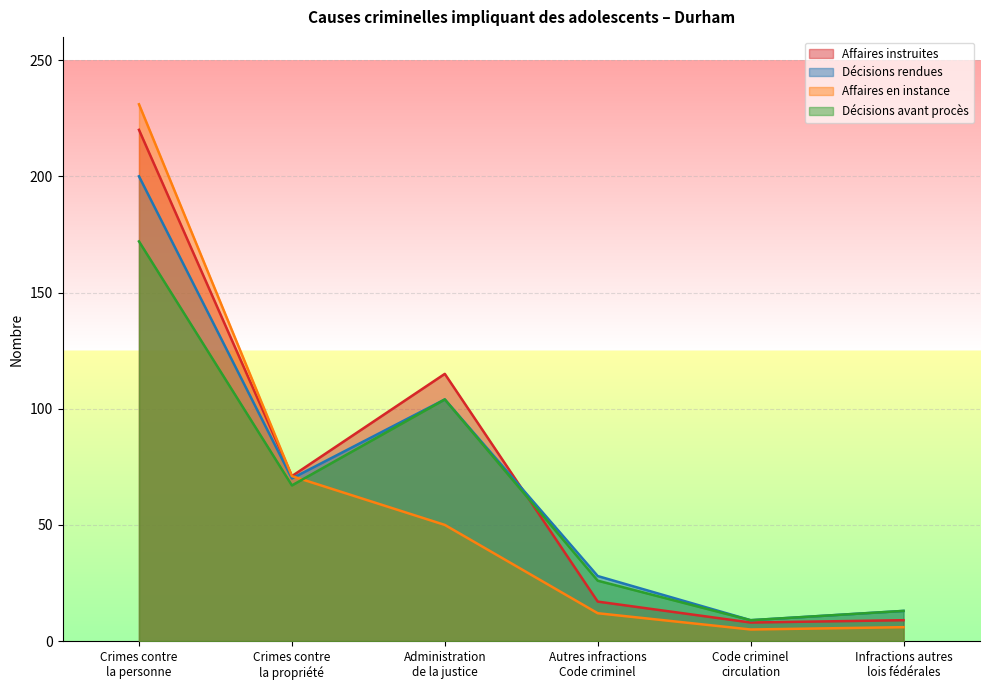

At which category does Décisions avant procès reach its first local peak?

Administration
de la justice